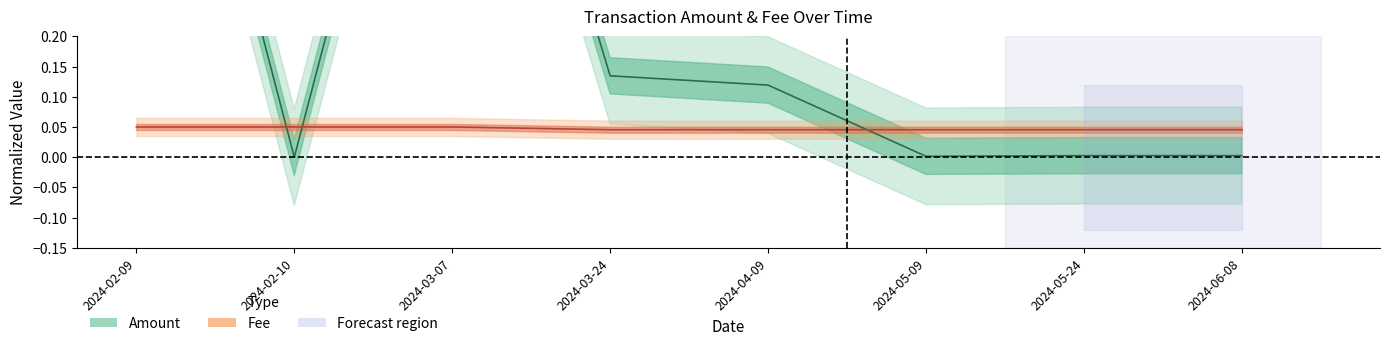

Reading left to right, list all the values displayed in this chart.

Amount (center): 1.0	0.0	1.0	0.1	0.1	0.0	0.0	0.0
Fee (center): 0.1	0.1	0.1	0.0	0.0	0.0	0.0	0.0